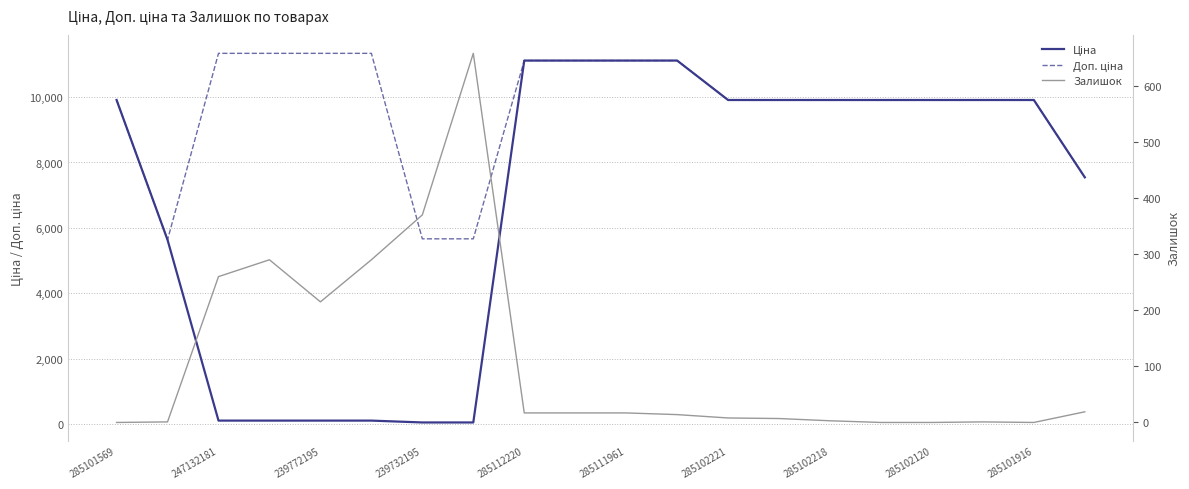

Count the number of data series in this chart.

3